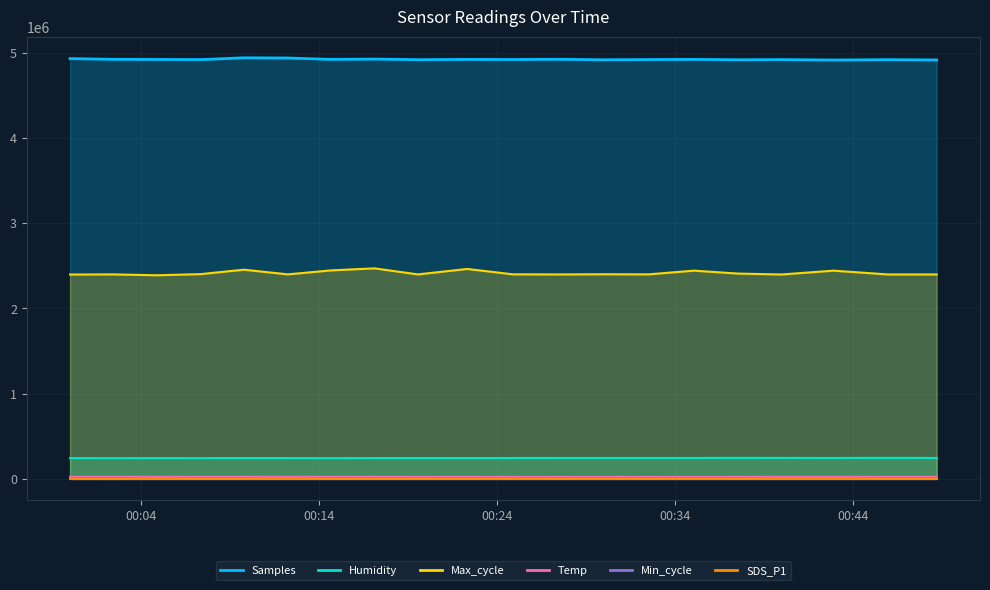

What is the difference between the maximum and minimum values in the SDS_P1 series?

4941.4